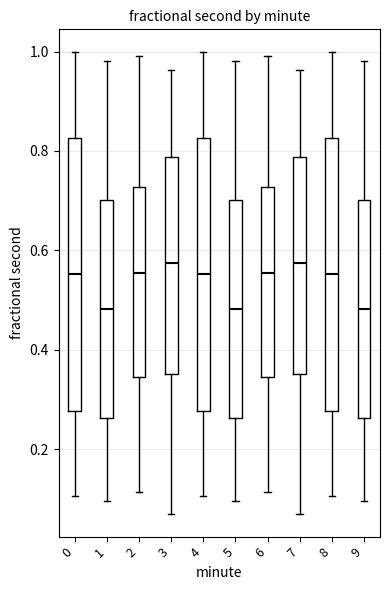

Reading left to right, transcribe this box plot: for each box, give where its median line is, the range the box spans, and where its two whiskers end, as read against the y-axis. The values are not printed on the chart, so give them approximately, as read against the axis.

0: median 0.56, box 0.28 to 0.82, whiskers 0.10 to 1.00
1: median 0.48, box 0.26 to 0.70, whiskers 0.10 to 0.98
2: median 0.56, box 0.34 to 0.72, whiskers 0.12 to 1.00
3: median 0.58, box 0.36 to 0.78, whiskers 0.08 to 0.96
4: median 0.56, box 0.28 to 0.82, whiskers 0.10 to 1.00
5: median 0.48, box 0.26 to 0.70, whiskers 0.10 to 0.98
6: median 0.56, box 0.34 to 0.72, whiskers 0.12 to 1.00
7: median 0.58, box 0.36 to 0.78, whiskers 0.08 to 0.96
8: median 0.56, box 0.28 to 0.82, whiskers 0.10 to 1.00
9: median 0.48, box 0.26 to 0.70, whiskers 0.10 to 0.98